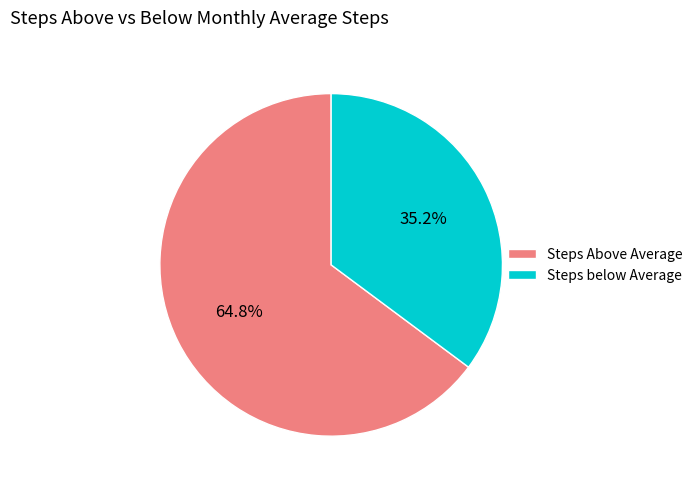

Which category has the biggest portion of the pie?

Steps Above Average